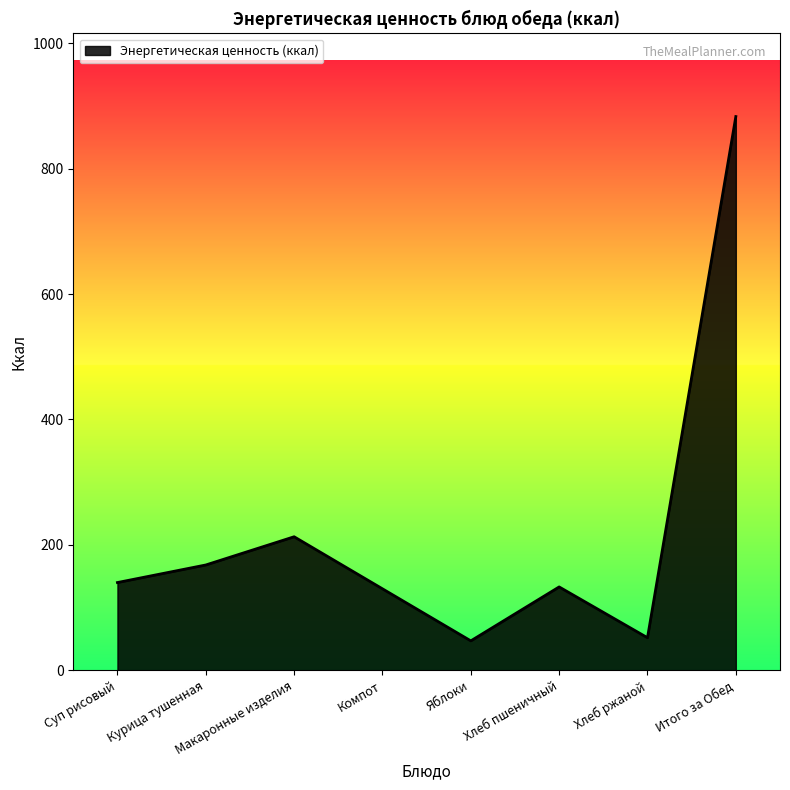

What is the difference between the values at Яблоки and Хлеб пшеничный?

86